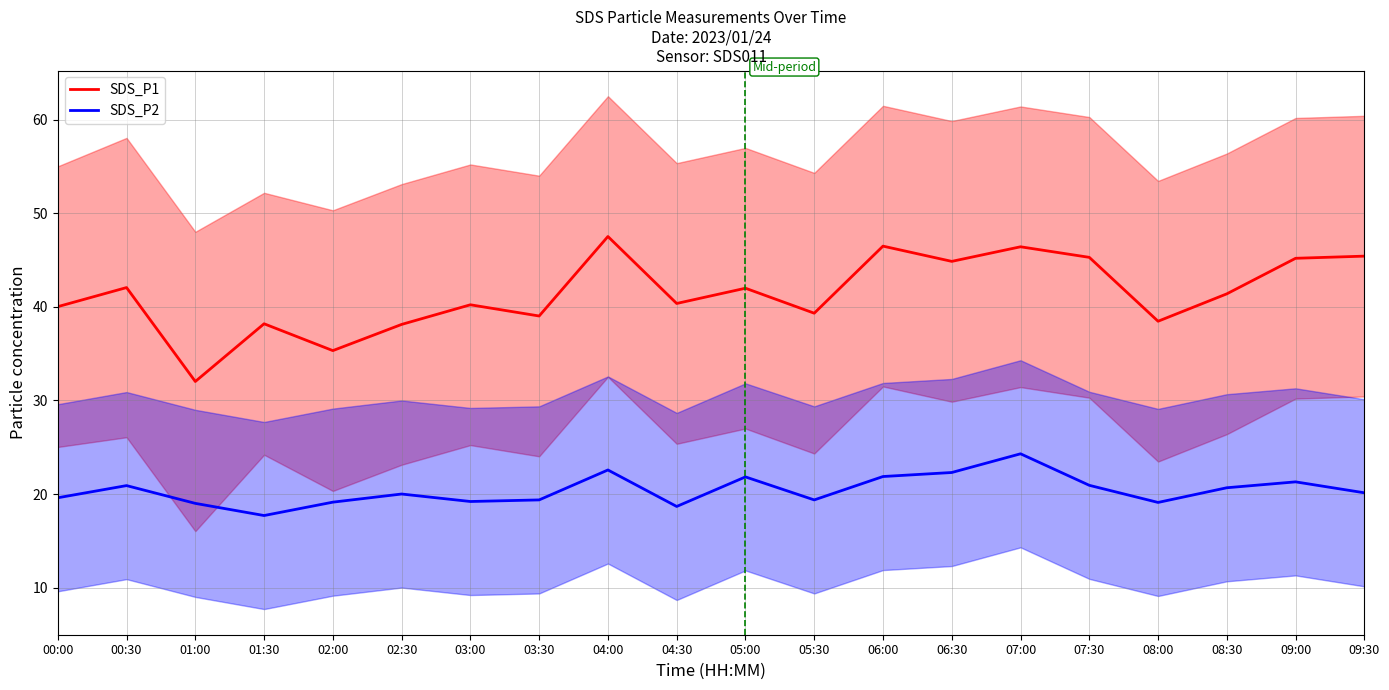

The value of SDS_P1 at 09:00 is 76.1. True or false?

False